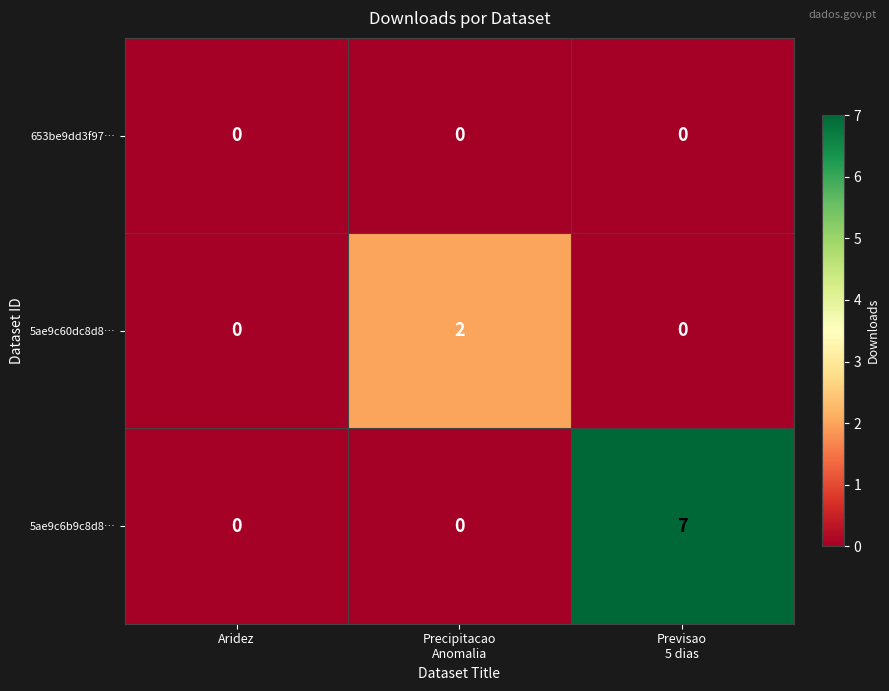

List the series in order of their overall mean, lowest first.

653be9dd3f97…, 5ae9c60dc8d8…, 5ae9c6b9c8d8…